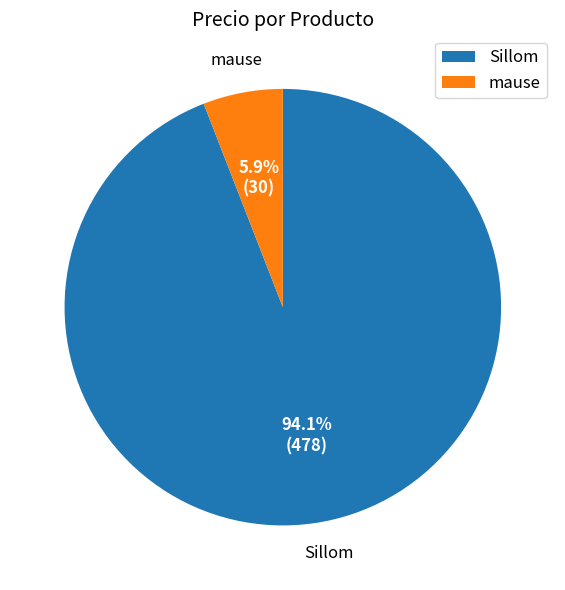

What is the total percentage of Sillom and mause?

100.0%